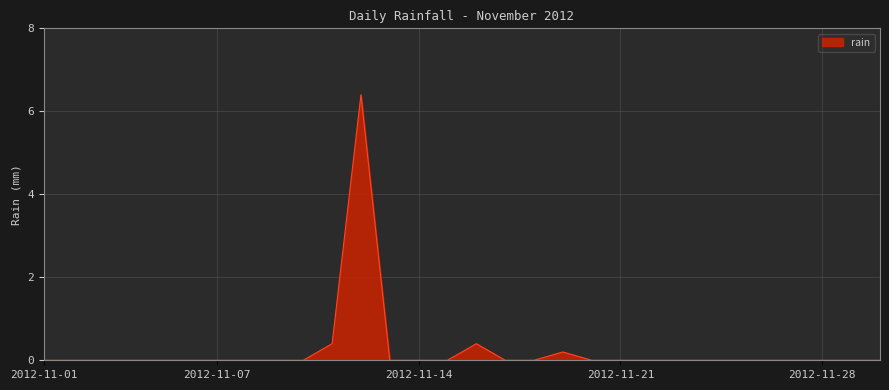

What is the maximum value shown in the chart?

6.4